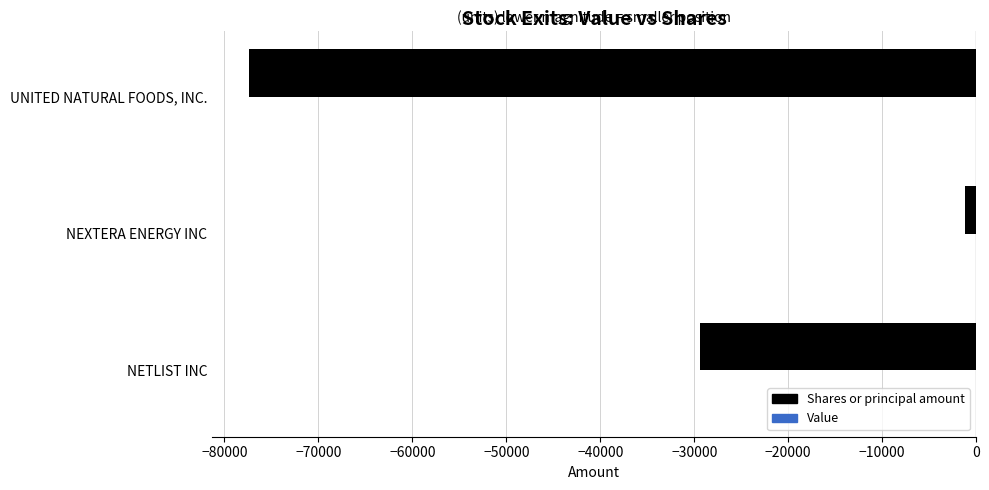

Is it true that the value at NETLIST INC is -6333?

False